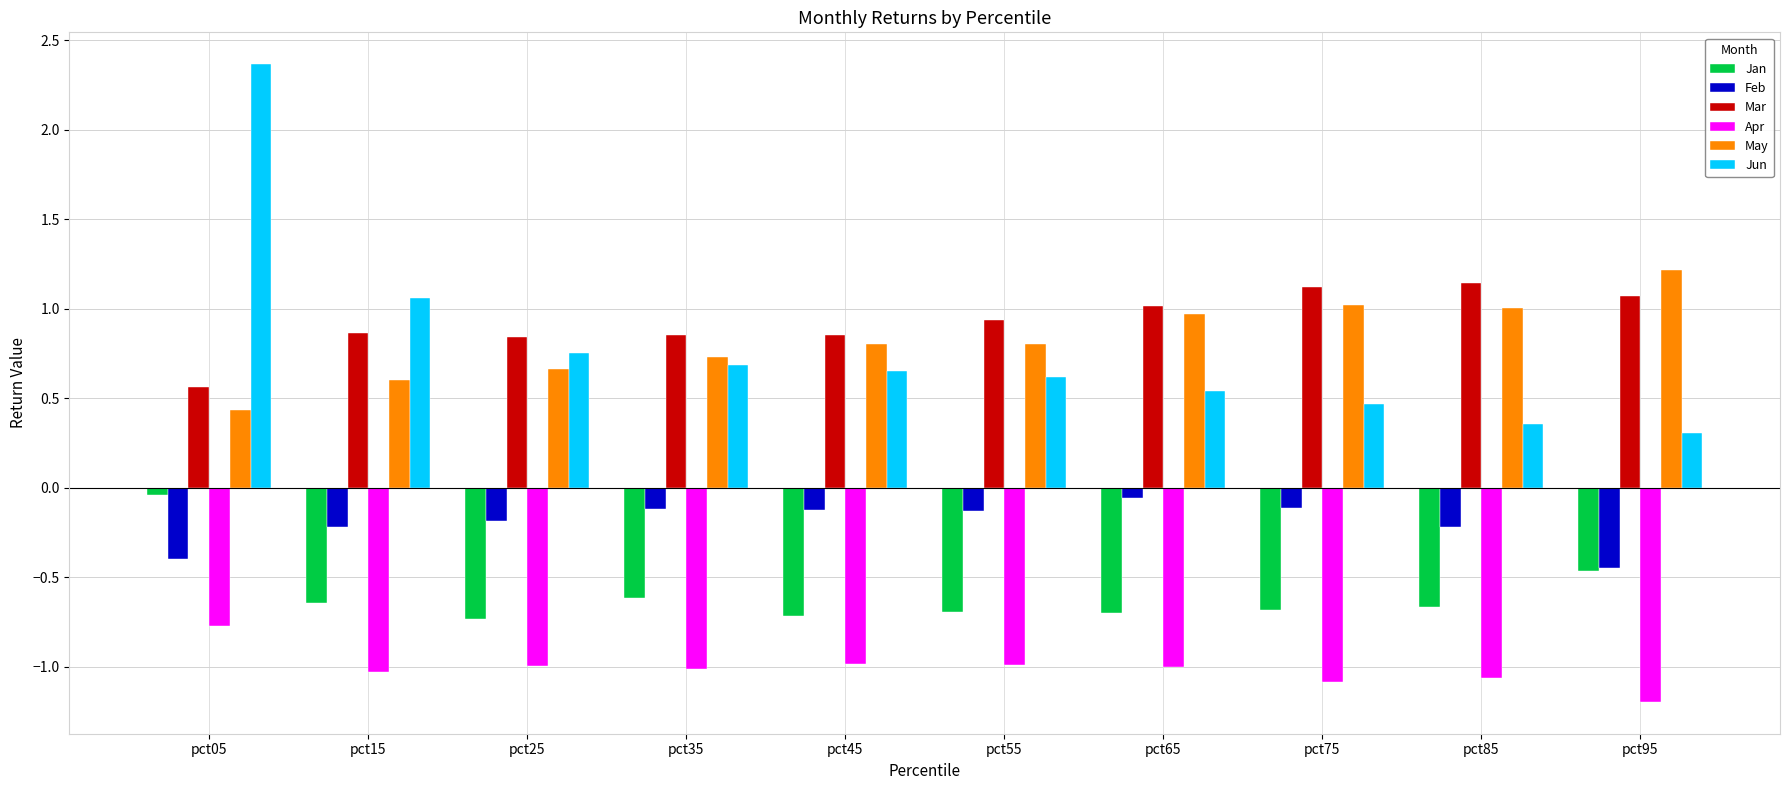

Which series has the largest range (max minus min)?

Jun